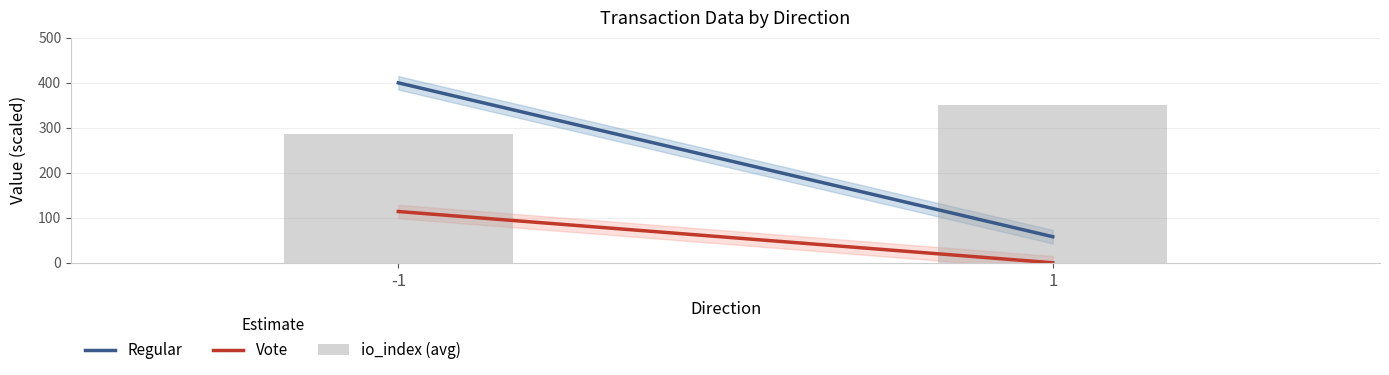

The value at -1 is 286.4. True or false?

True